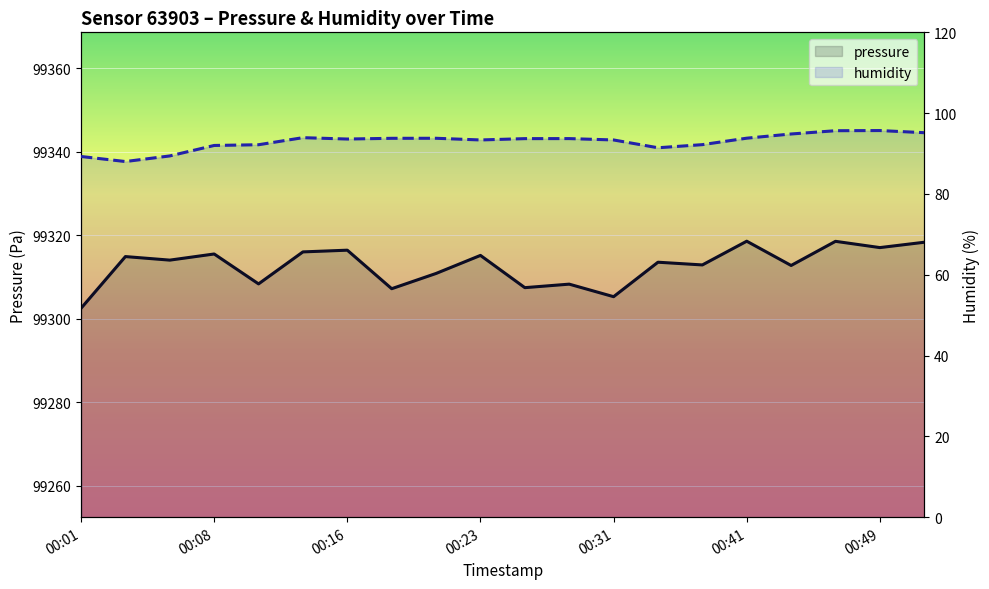

List the labels in order of pressure value, smallest first.

00:01, 12, 7, 10, 11, 00:31, 8, 16, 14, 13, 00:16, 00:08, 9, 00:23, 00:41, 00:49, 18, 19, 17, 15